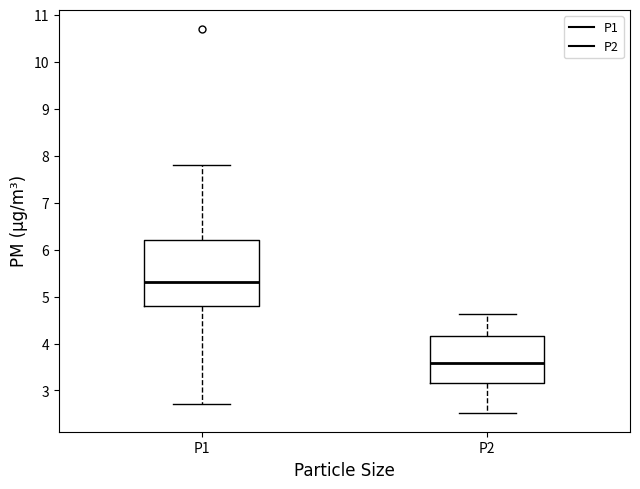

Reading left to right, transcribe this box plot: for each box, give where its median line is, the range the box spans, and where its two whiskers end, as read against the y-axis. The values are not printed on the chart, so give them approximately, as read against the axis.

P1: median 5.3, box 4.8 to 6.2, whiskers 2.7 to 7.8
P2: median 3.6, box 3.2 to 4.2, whiskers 2.5 to 4.6